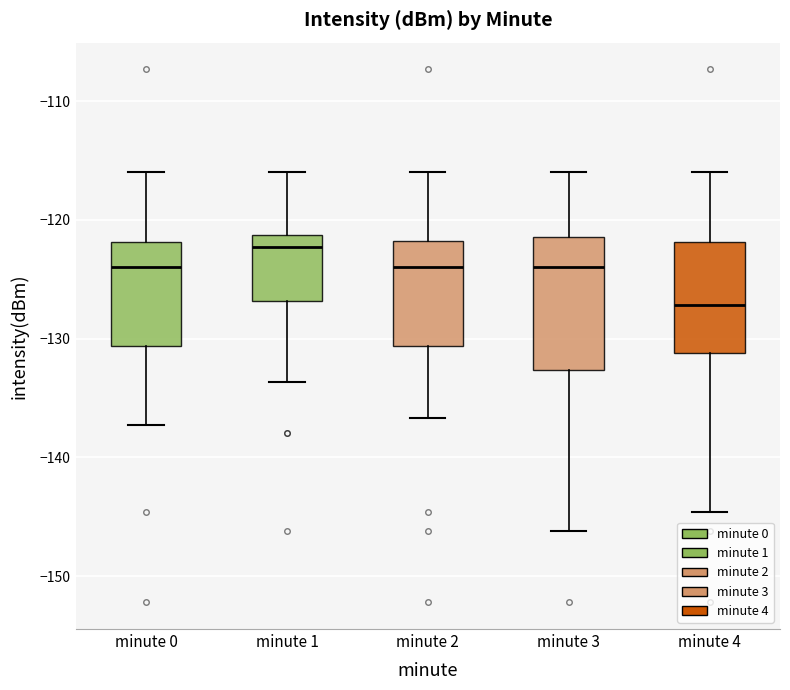

Reading left to right, read every box against the y-axis: the position of its median line, the range the box covers, and the ends of its whiskers. The values are not printed on the chart, so give them approximately, as read against the axis.

minute 0: median -124, box -131 to -122, whiskers -137 to -116
minute 1: median -122, box -127 to -121, whiskers -134 to -116
minute 2: median -124, box -131 to -122, whiskers -137 to -116
minute 3: median -124, box -133 to -121, whiskers -146 to -116
minute 4: median -127, box -131 to -122, whiskers -145 to -116